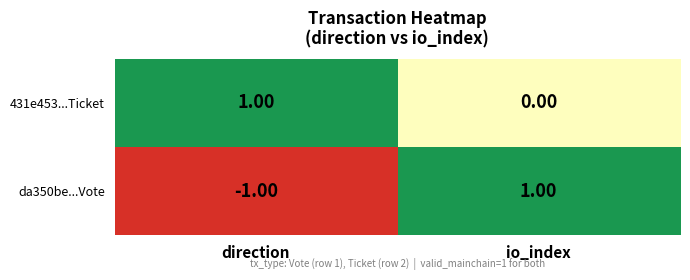

At which label does da350be...Vote reach its minimum?

direction